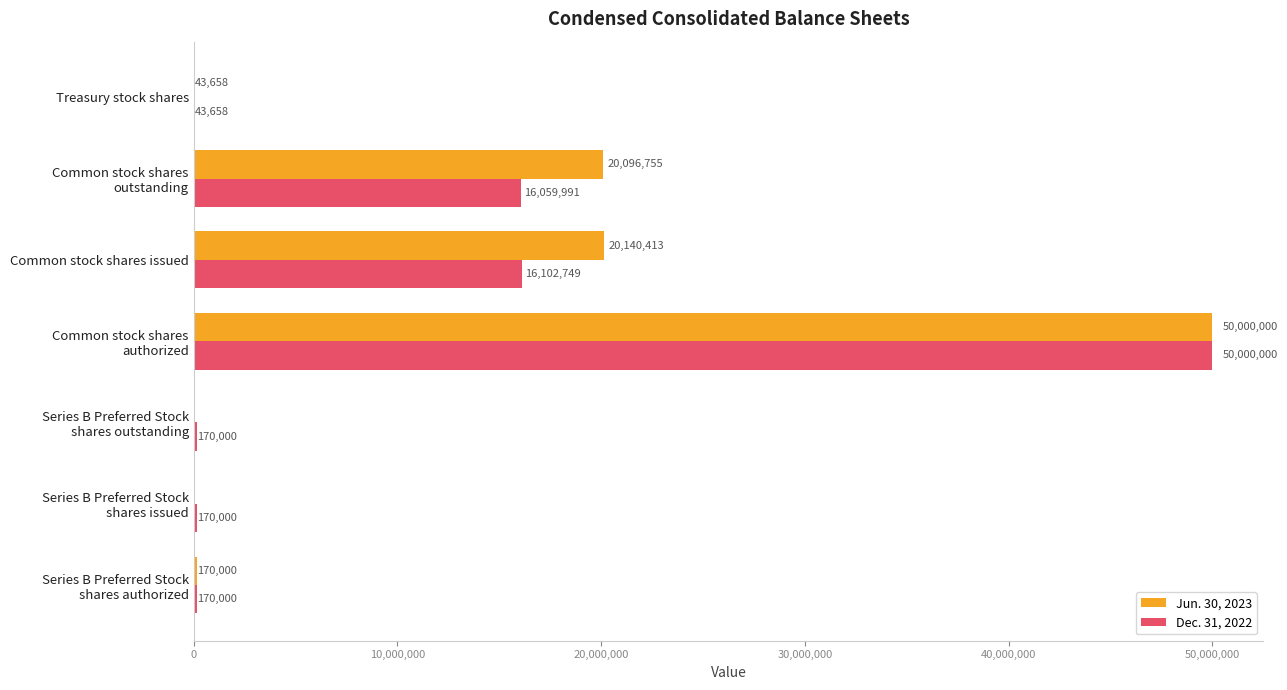

What is the sum of all Dec. 31, 2022 values?

82716398